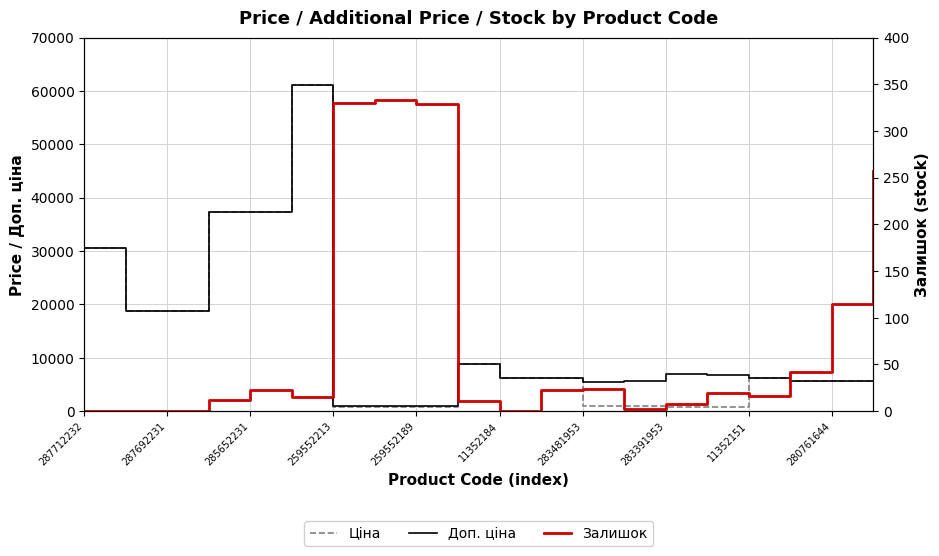

What is the maximum value shown in the chart?

61024.7